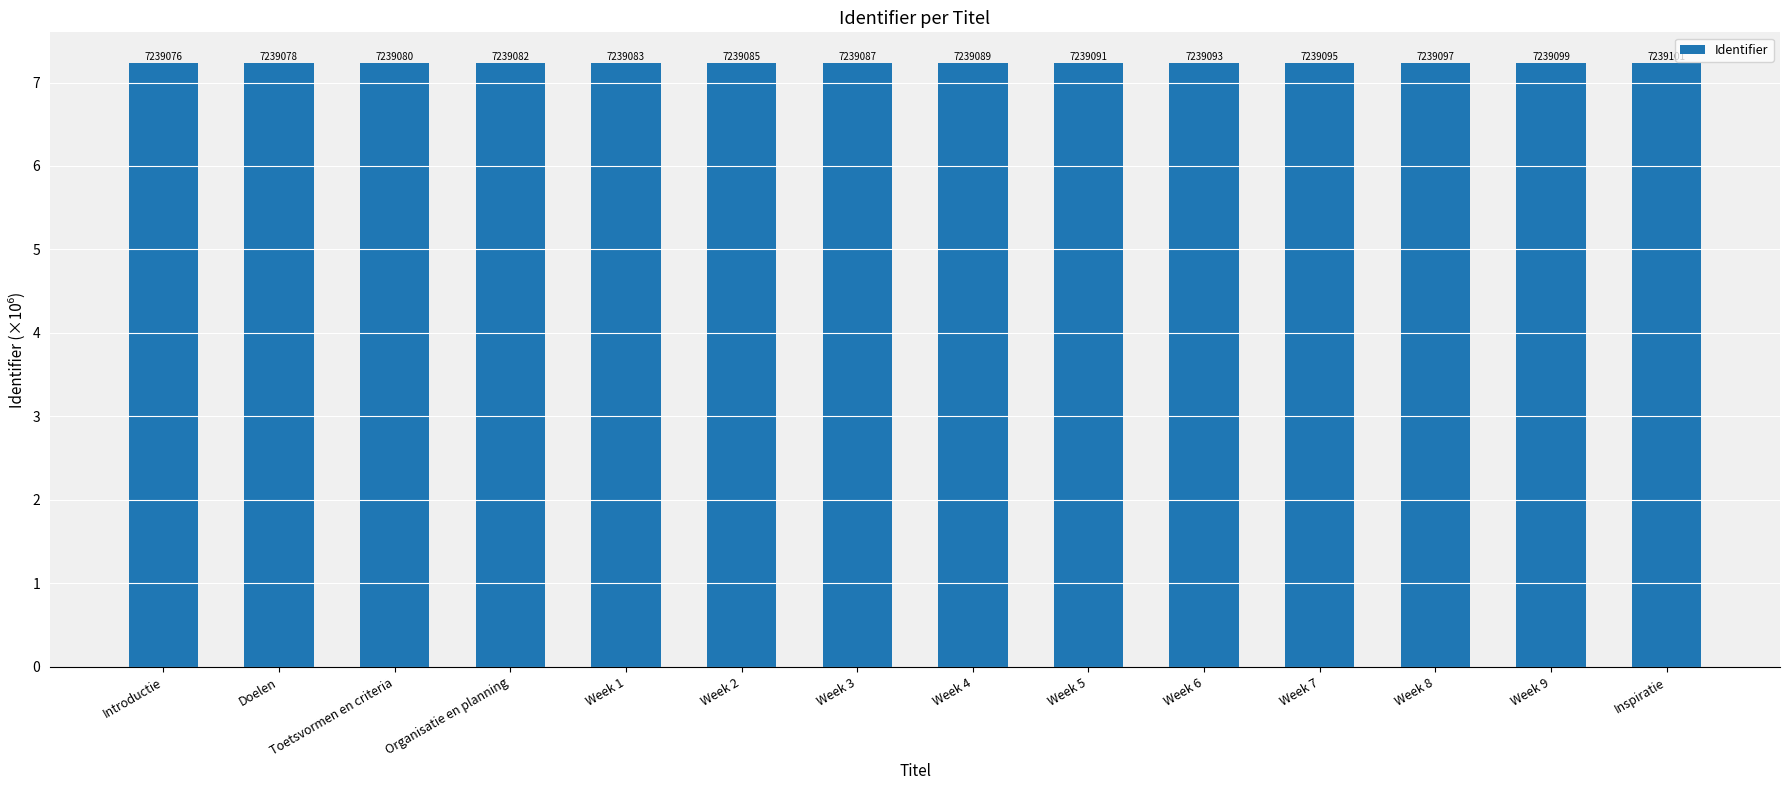

Are the bars grouped side by side (vs. stacked)?

No